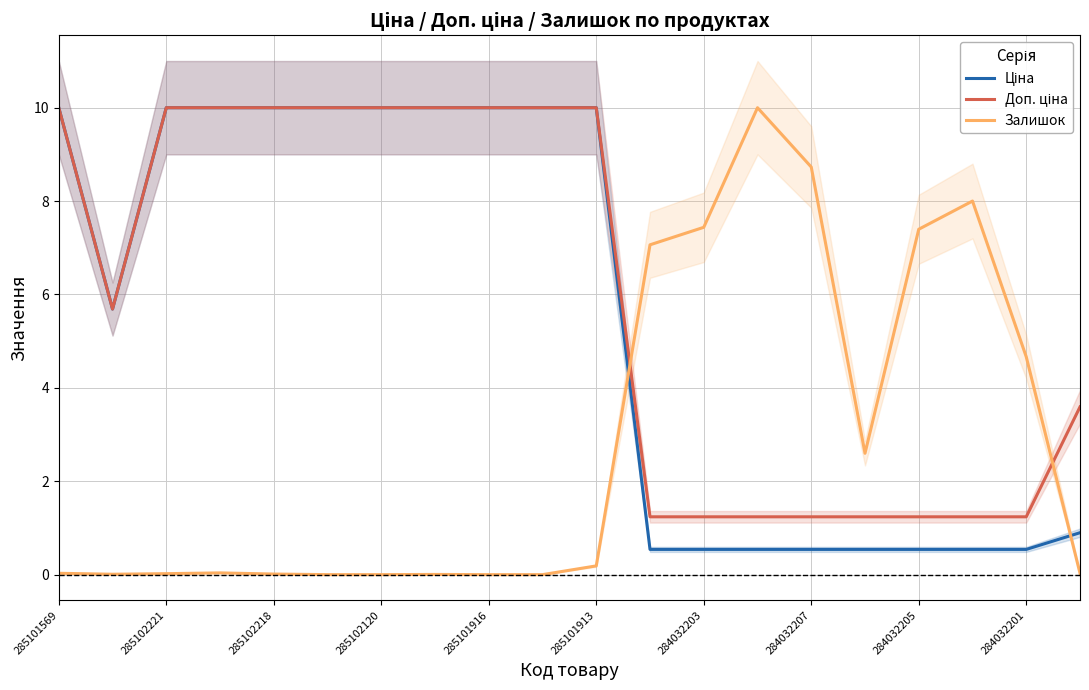

True or false: Залишок has more than 0 points higher than both neighbors.

True